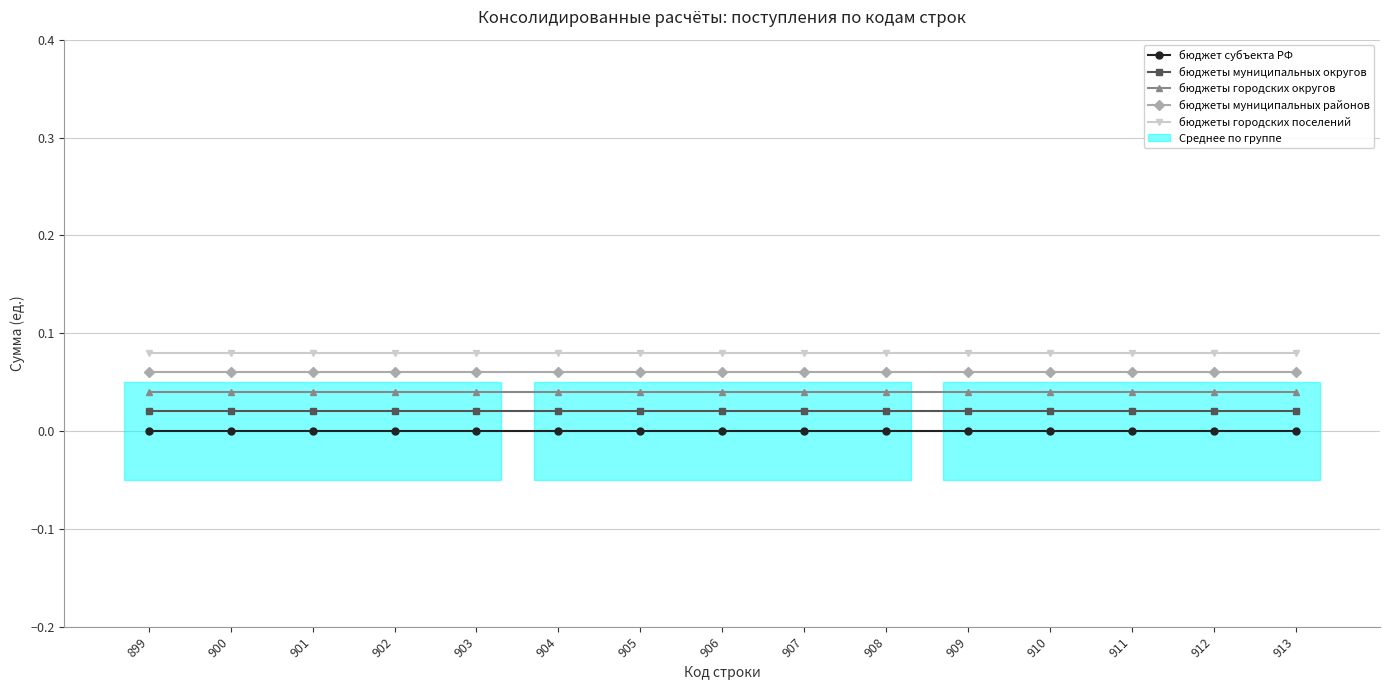

How many lines are shown in the chart?

5